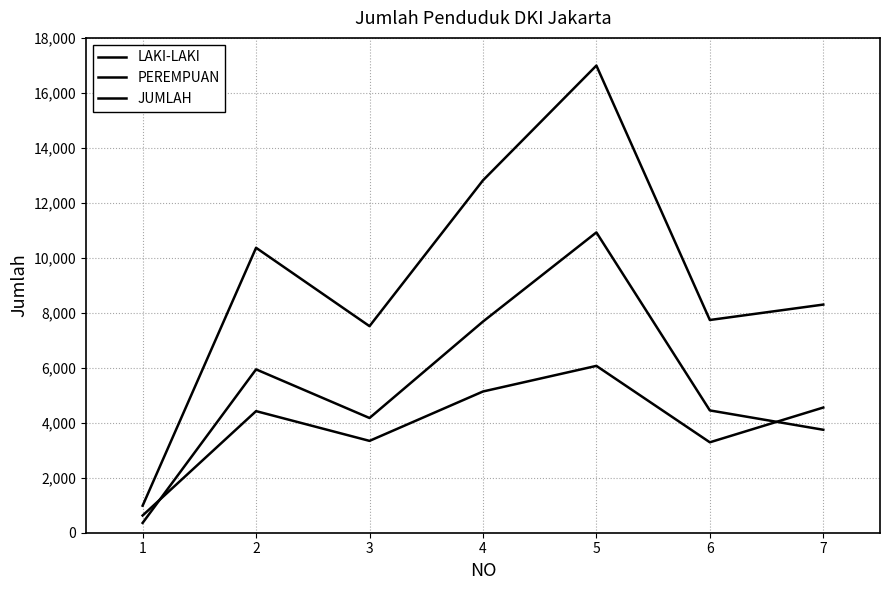

How many data points does each series have?

7